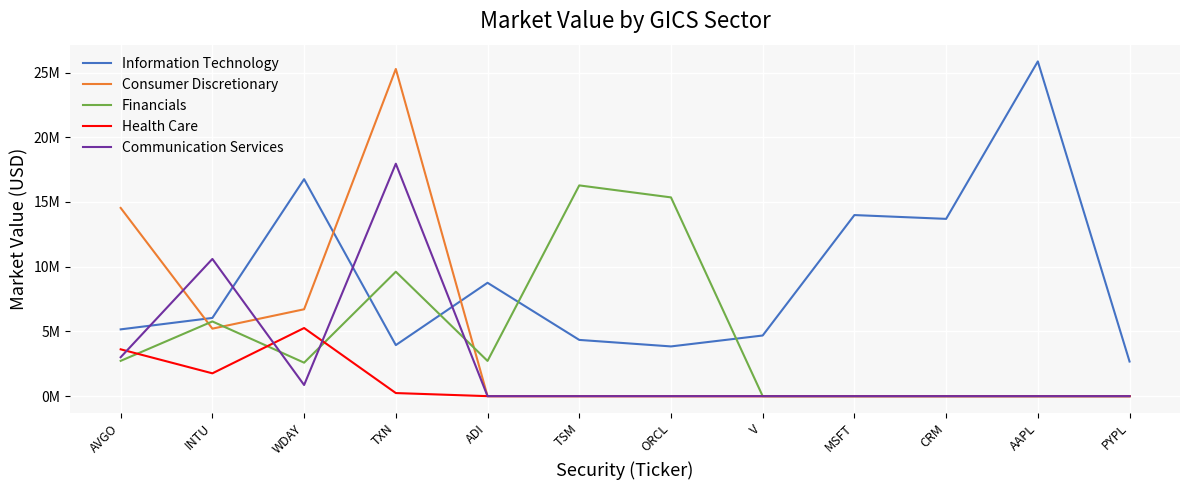

What are all the series names shown in the legend?

Information Technology, Consumer Discretionary, Financials, Health Care, Communication Services